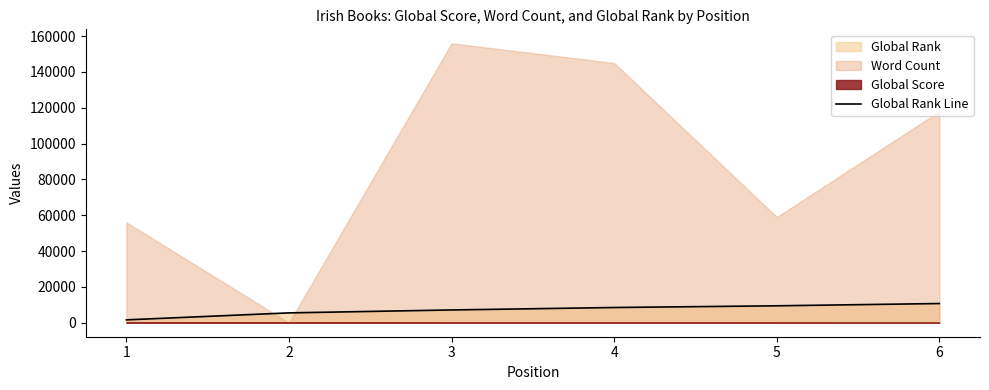

What value does the data have at 5?

9461